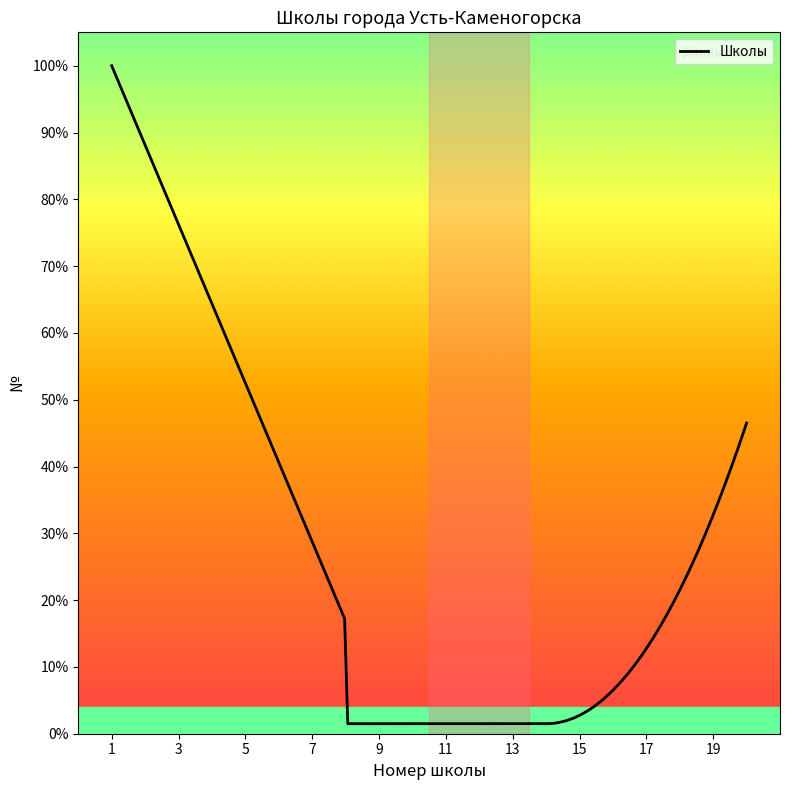

Does the chart have visible grid lines?

No